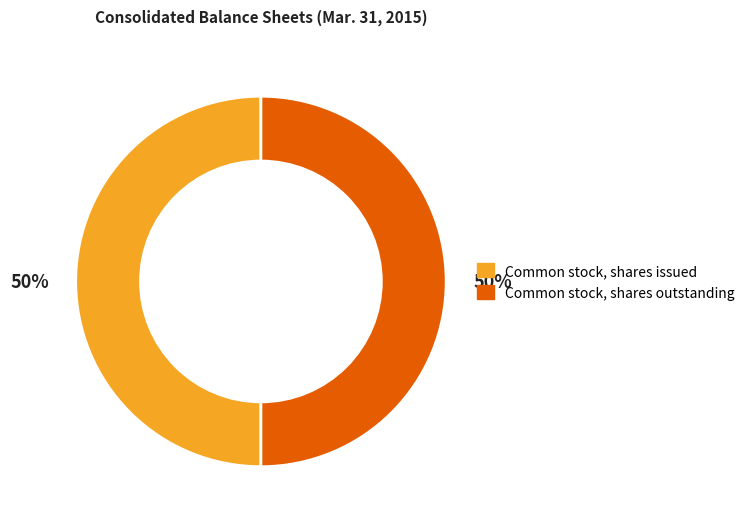

To the nearest percent, what is the average slice percentage?

50%